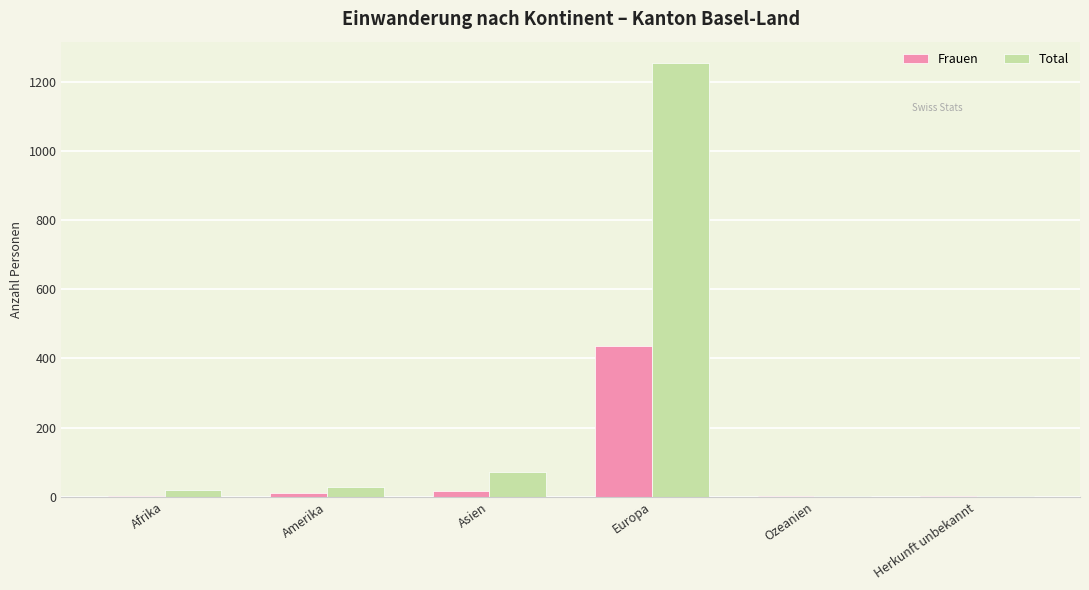

Is it true that Frauen equals 244 at Europa?

False